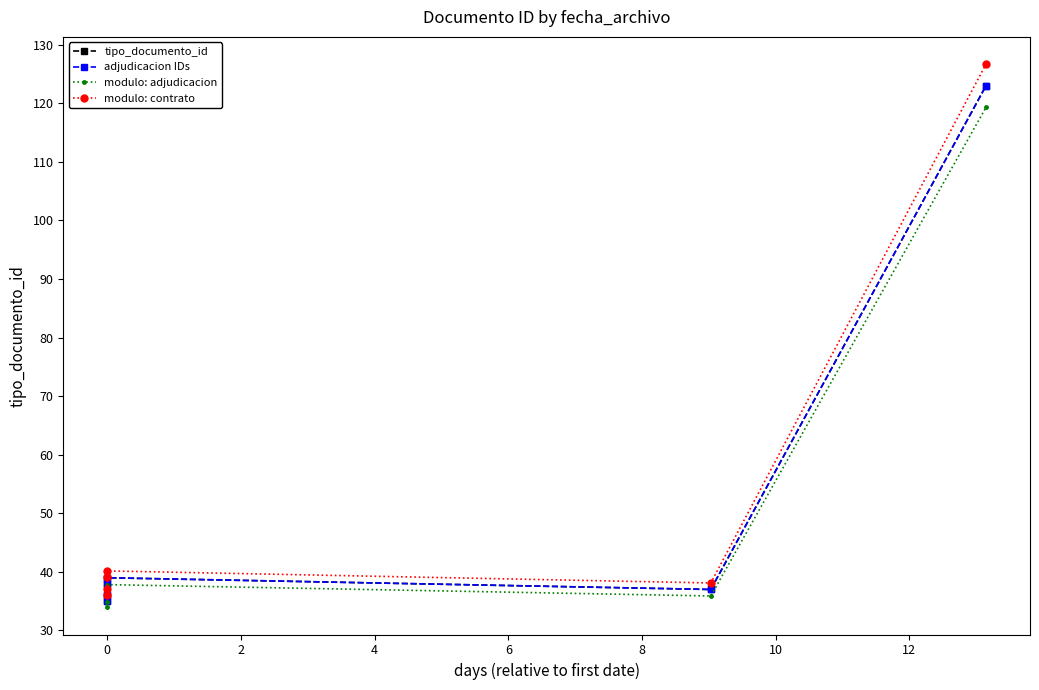

Rank the series at 0 from lowest to highest value.

modulo: adjudicacion, tipo_documento_id, adjudicacion IDs, modulo: contrato